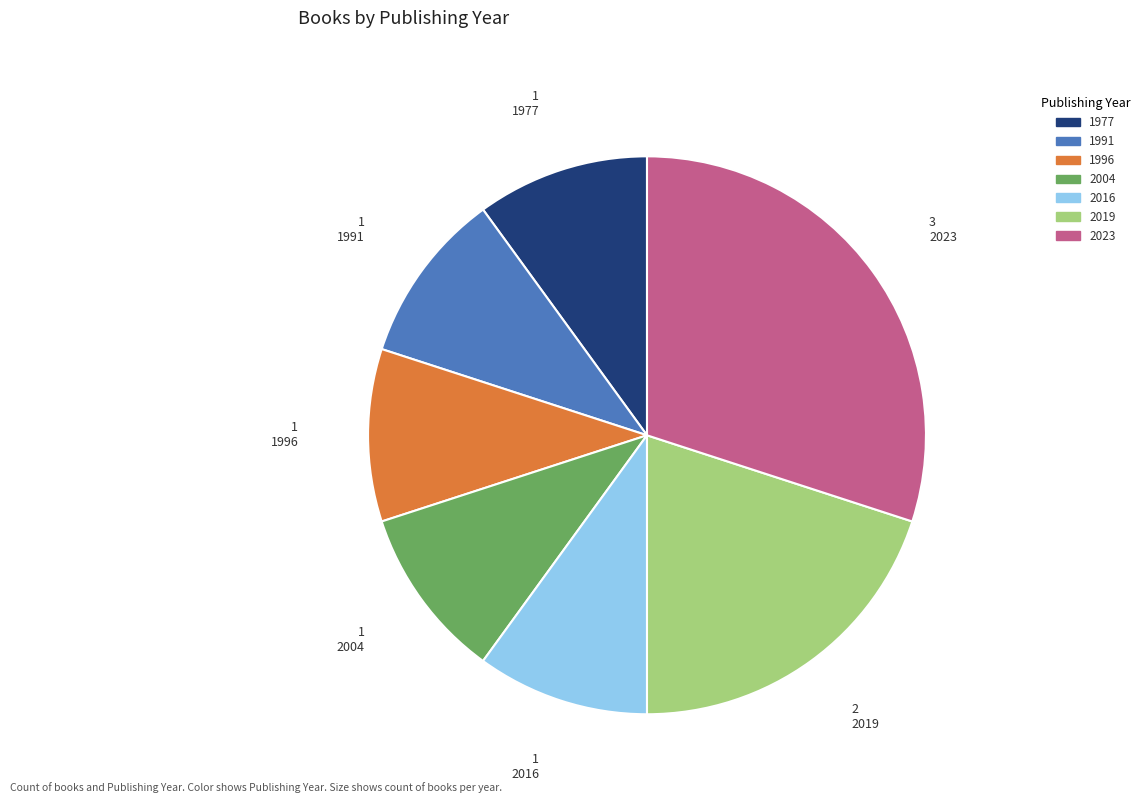

Between 2019 and 1977, which is larger?

2019